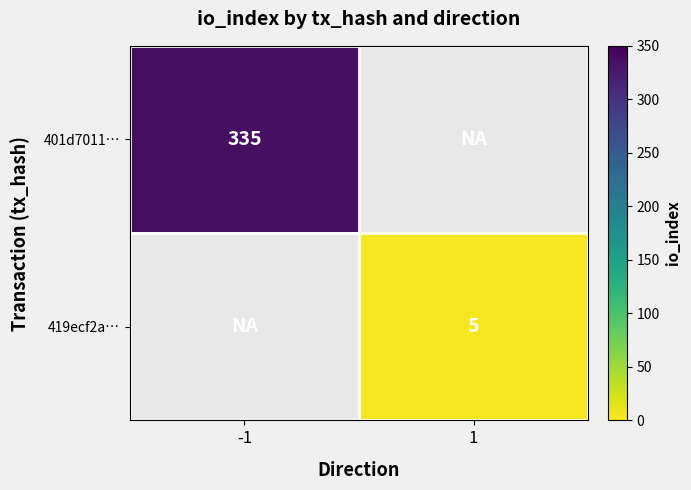

At which category does the chart reach its peak across all series?

-1